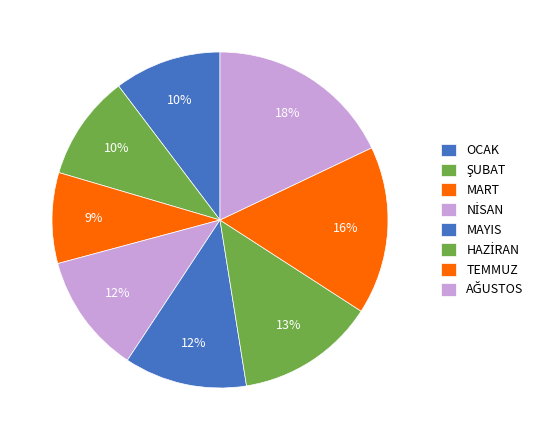

What is the total percentage of MAYIS and AĞUSTOS?

29.7%